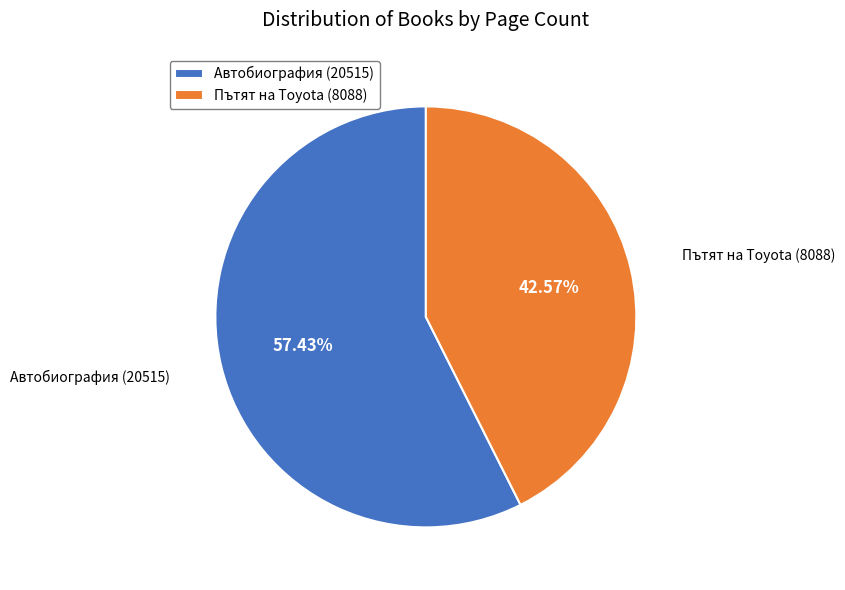

Count the number of slices in the pie.

2